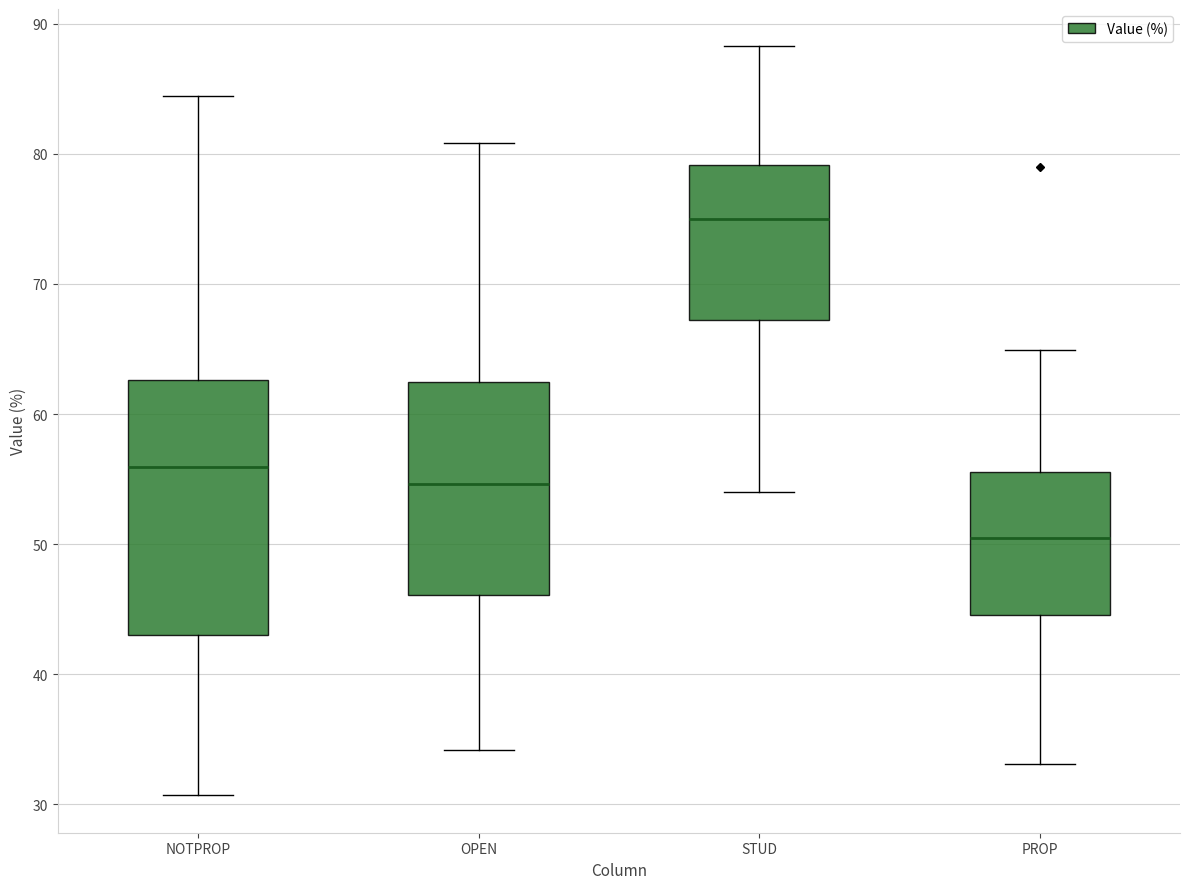

Comparing the boxes themselves (not the whiskers), which one is the tallest?

NOTPROP